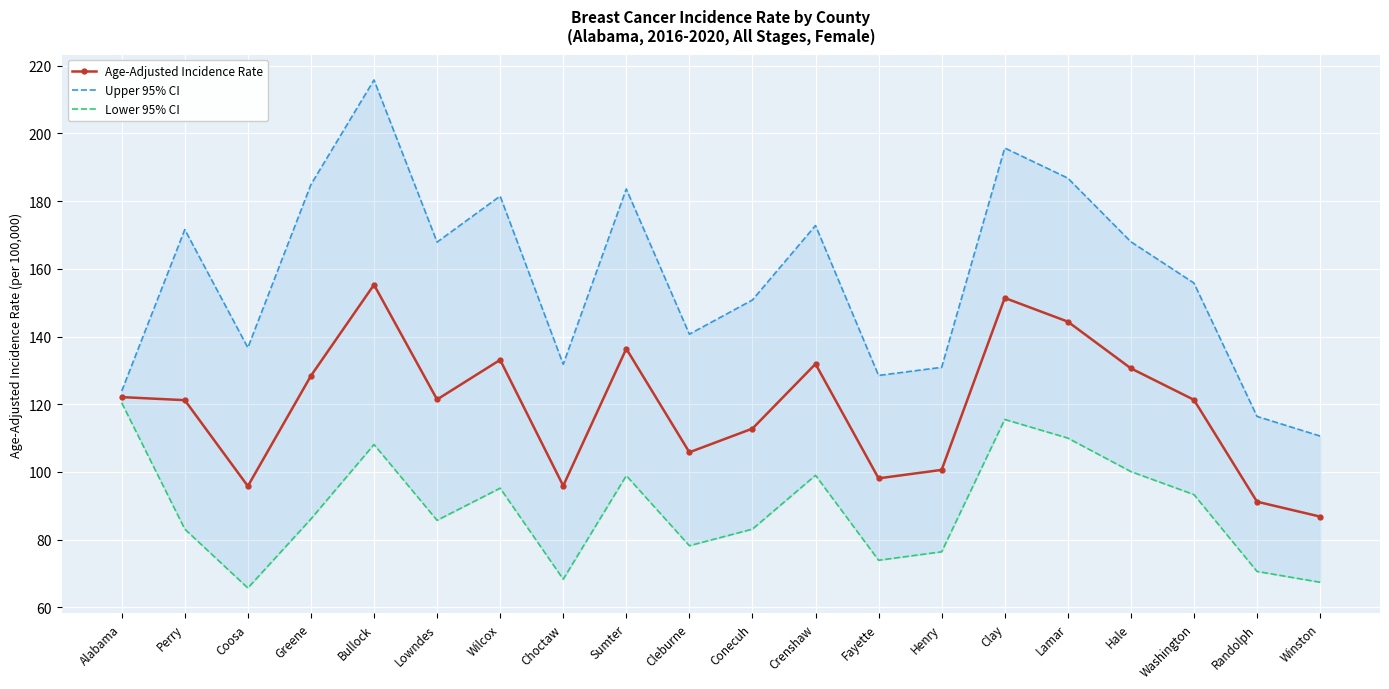

True or false: Lower 95% CI and Age-Adjusted Incidence Rate cross at least once.

False